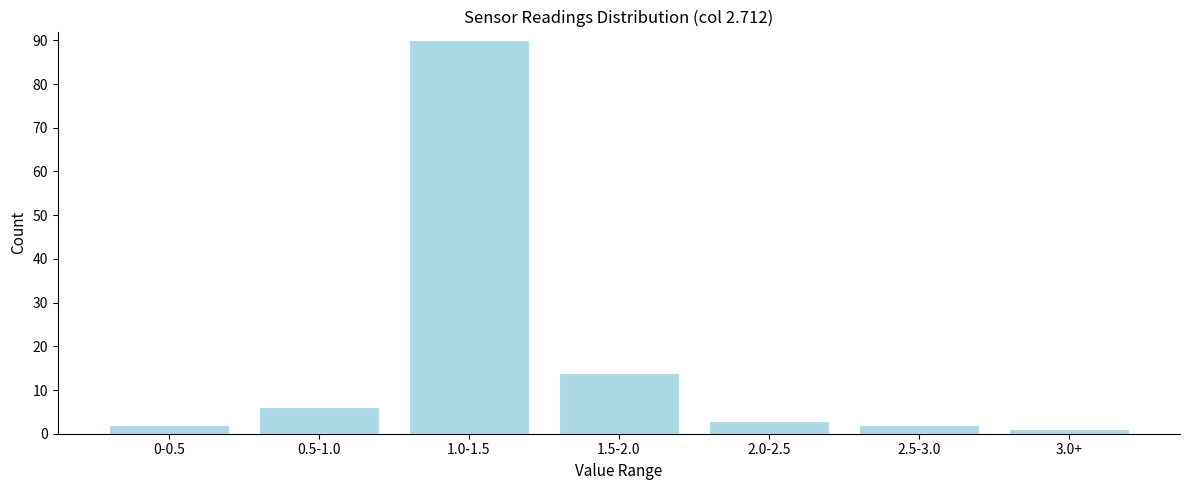

Reading left to right, transcribe all the data shown in this chart.

0-0.5=2	0.5-1.0=6	1.0-1.5=90	1.5-2.0=14	2.0-2.5=3	2.5-3.0=2	3.0+=1